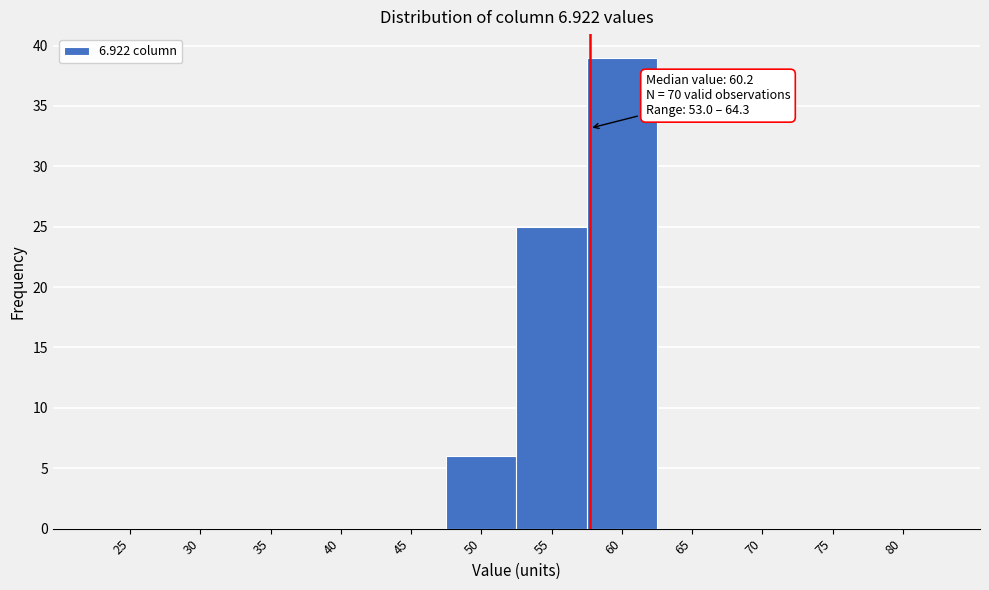

Reading left to right, extract all data points from this chart.

25=0	30=0	35=0	40=0	45=0	50=6	55=25	60=39	65=0	70=0	75=0	80=0